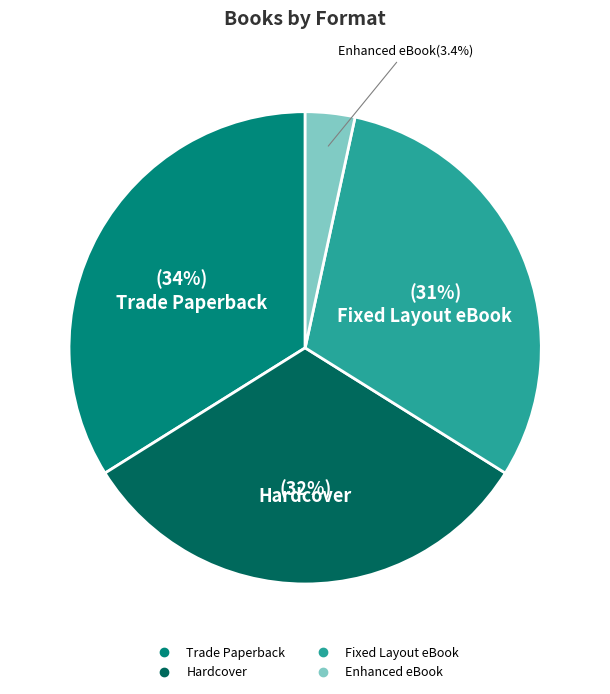

The Hardcover slice represents 46% of the pie. True or false?

False